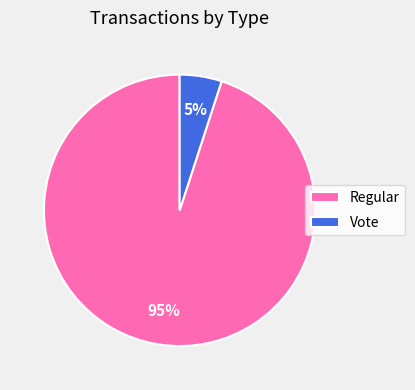

To the nearest percent, what is the average slice percentage?

50%